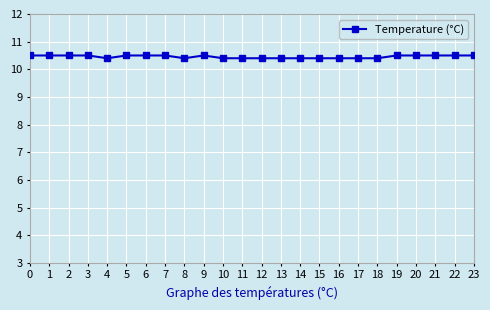

What is the ratio of the value at 8 to the value at 14?

1.0